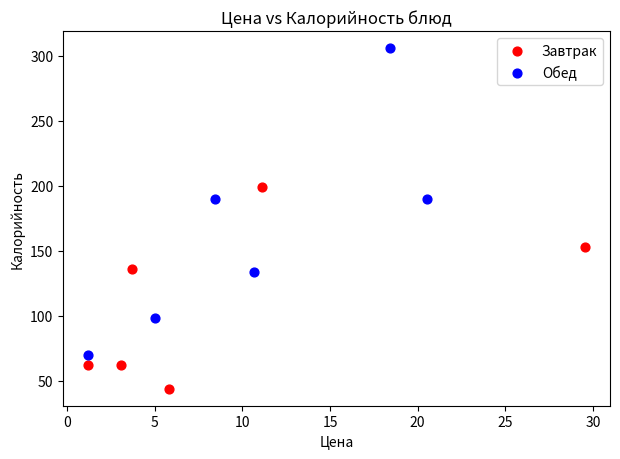

Which series has the largest Y range (max minus min)?

Обед